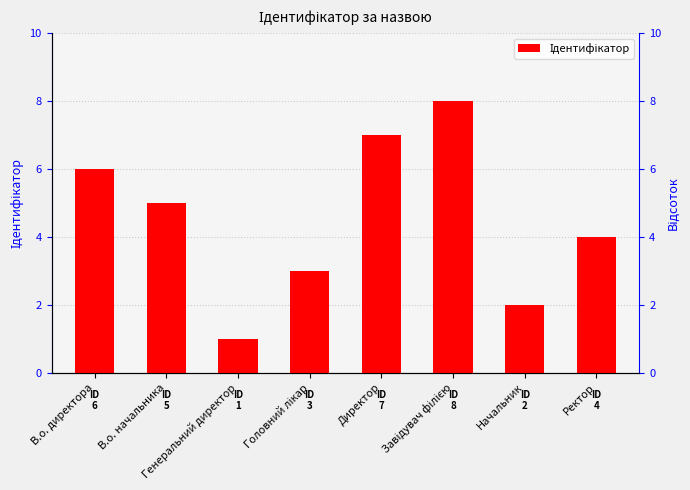

What is the maximum value shown in the chart?

8